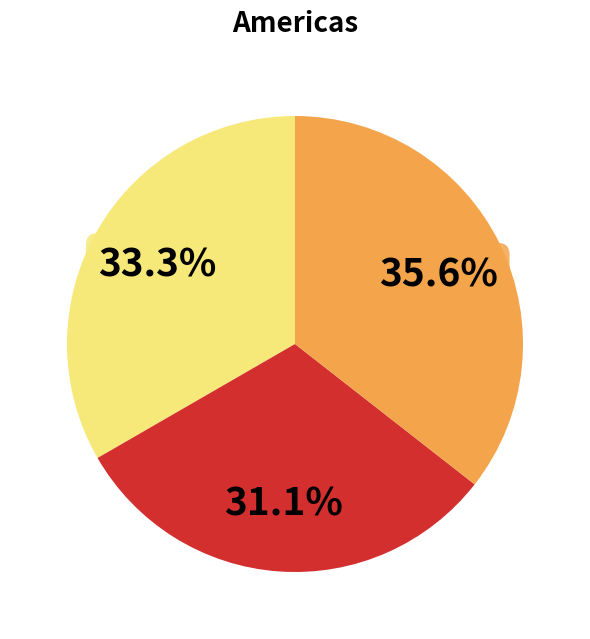

Is there any slice that represents more than half of the pie?

No